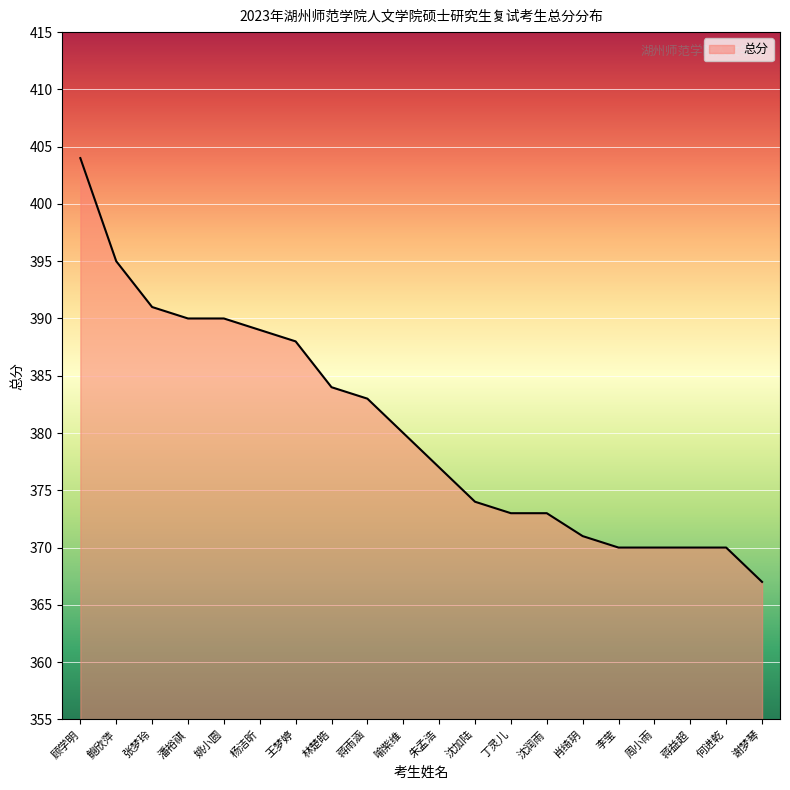

At which label is the value closest to 385?

林楚皓